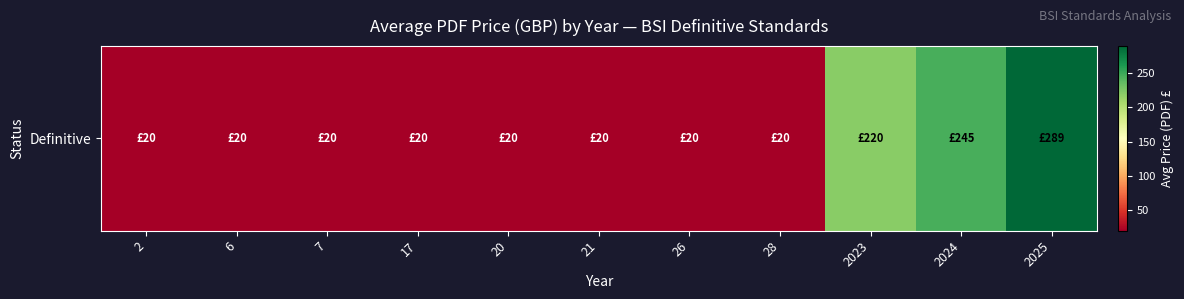

Rank the categories by value from highest to lowest.

2025, 2024, 2023, 2, 6, 7, 17, 20, 21, 26, 28